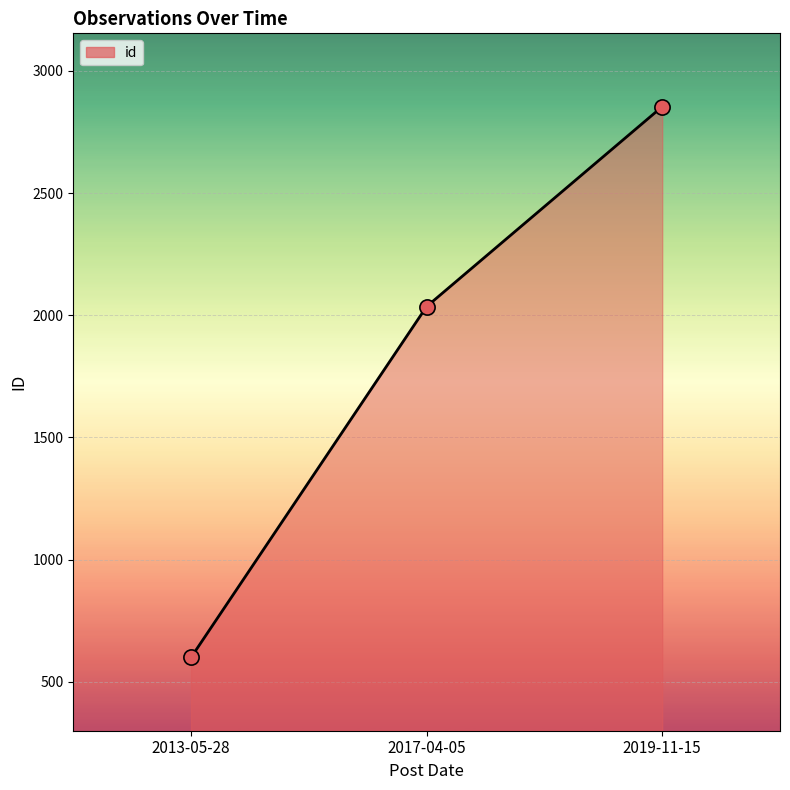

Approximately how many times larger is the value at 2017-04-05 compared to 2013-05-28?

3.4